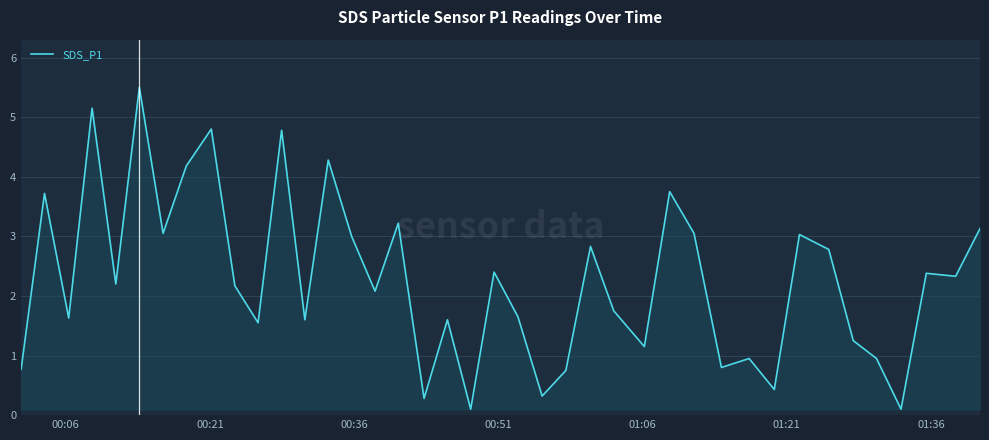

True or false: there are more than 1 points higher than both neighbors.

True